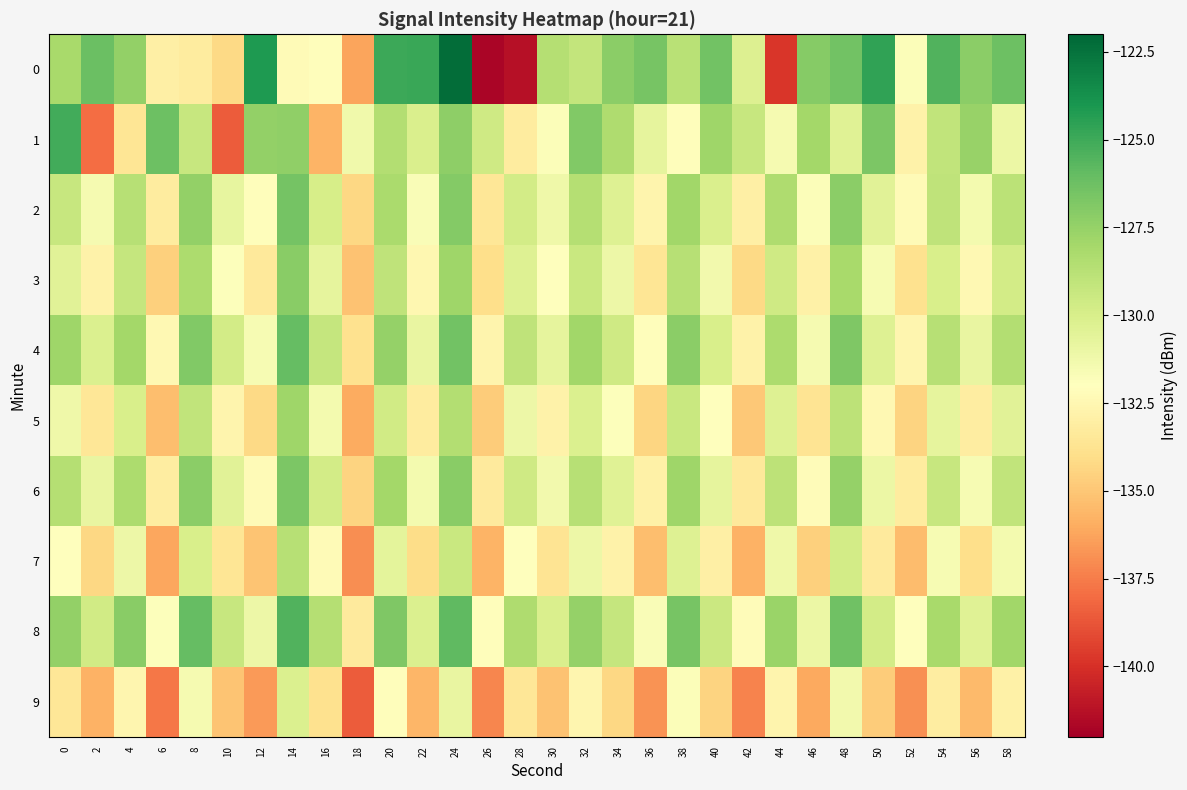

What is the greatest value displayed?

-122.2